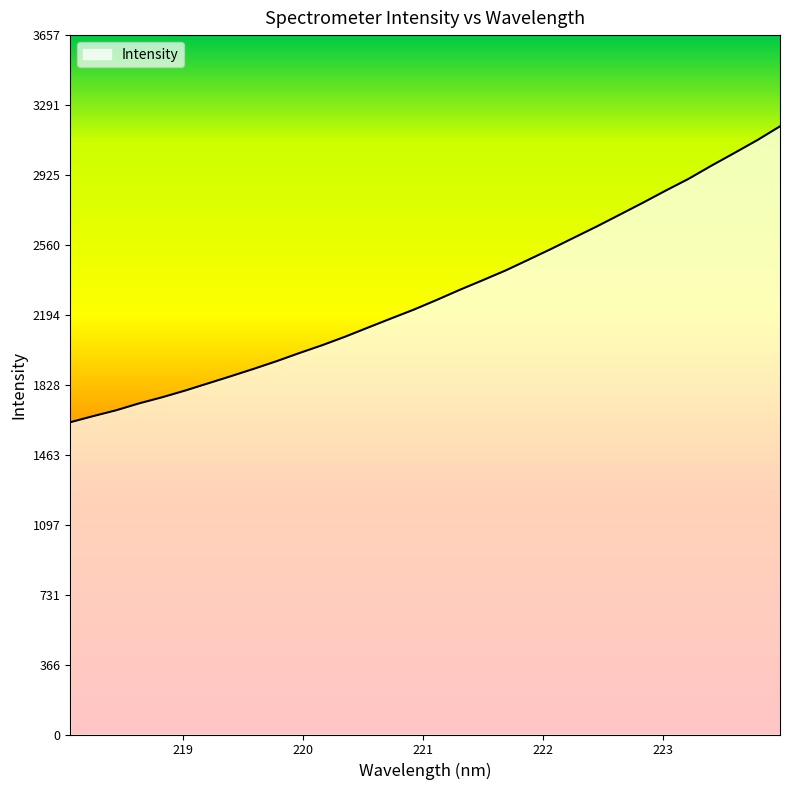

What is the greatest value displayed?

3179.6